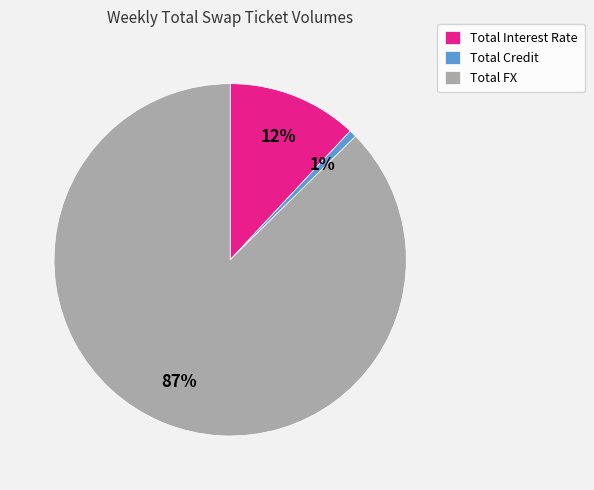

Is the sum of Total Interest Rate and Total FX greater than half?

Yes